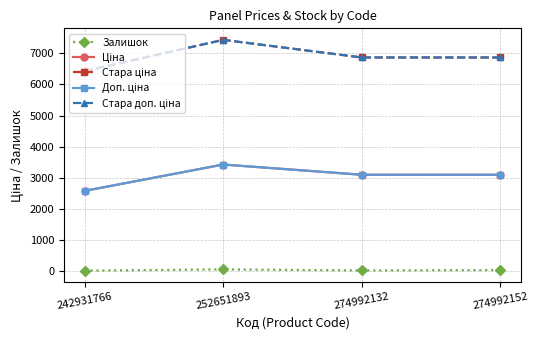

Which series changed the most between 274992132 and 274992152?

Залишок